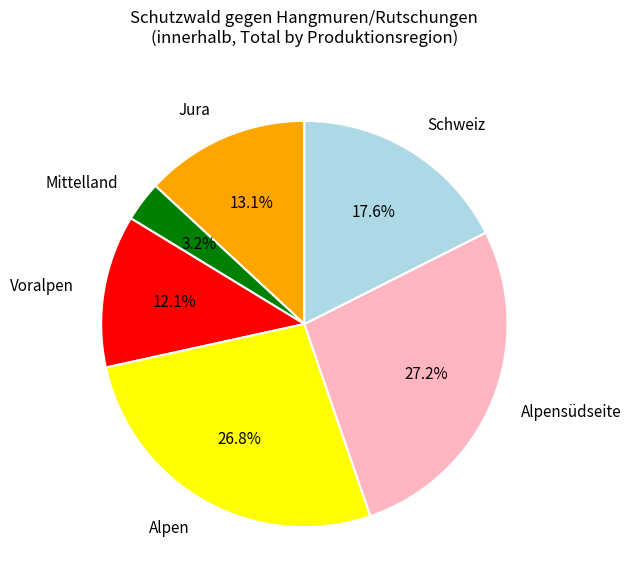

What is the ratio of the value at Voralpen to the value at Schweiz?

0.7